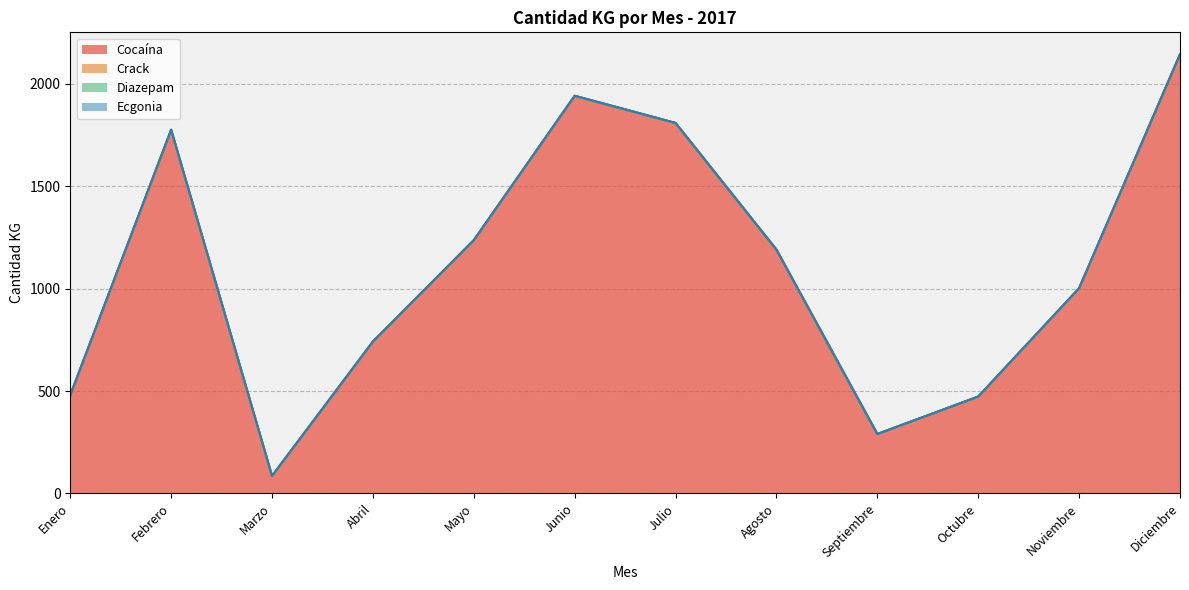

How many data points in Crack are less than 1?

5